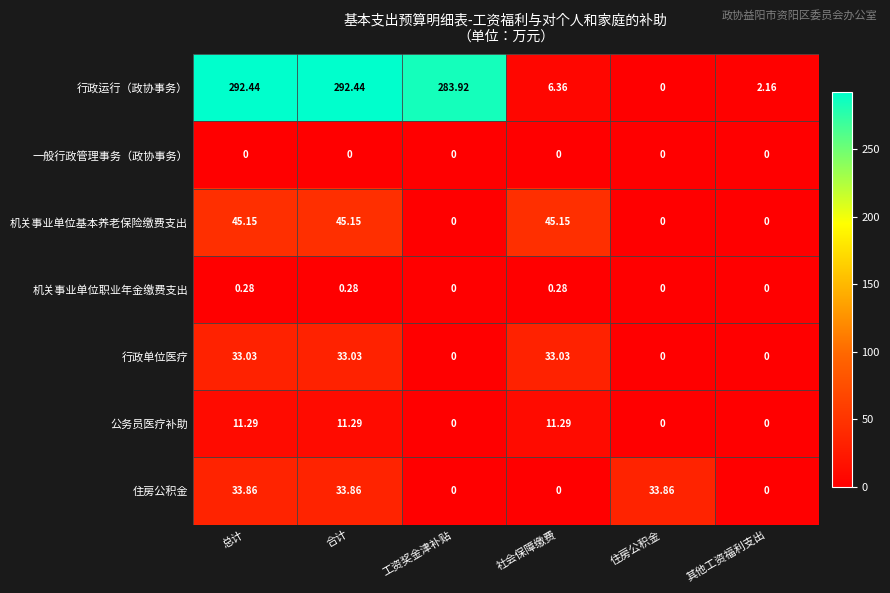

List the series in order of their peak value, highest first.

行政运行（政协事务）, 机关事业单位基本养老保险缴费支出, 住房公积金, 行政单位医疗, 公务员医疗补助, 机关事业单位职业年金缴费支出, 一般行政管理事务（政协事务）